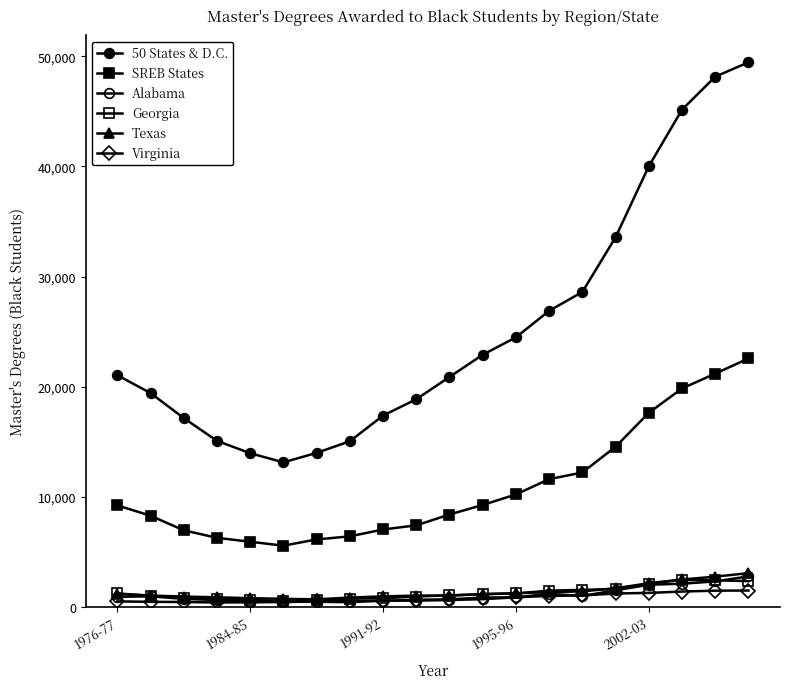

How many categories are shown in the chart?

20